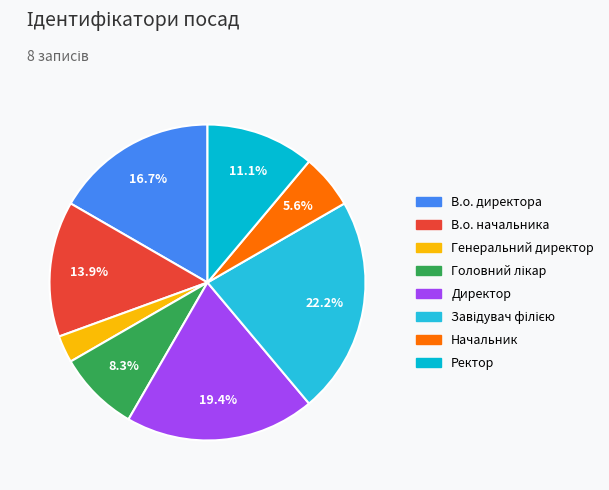

How many slices are in this pie chart?

8